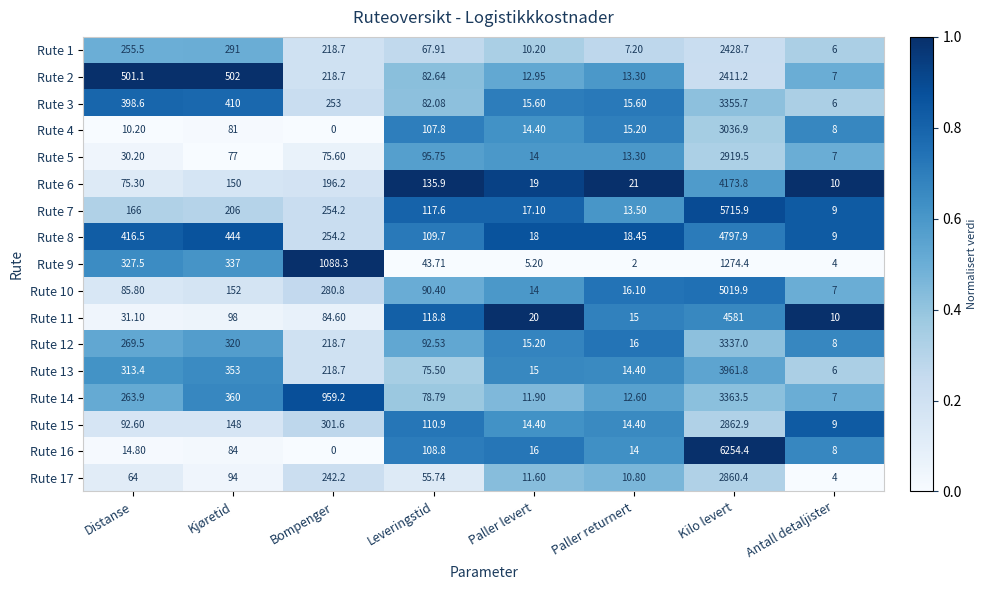

Is the value of Rute 2 at Antall detaljister greater than the value of Rute 6 at Paller levert?

No